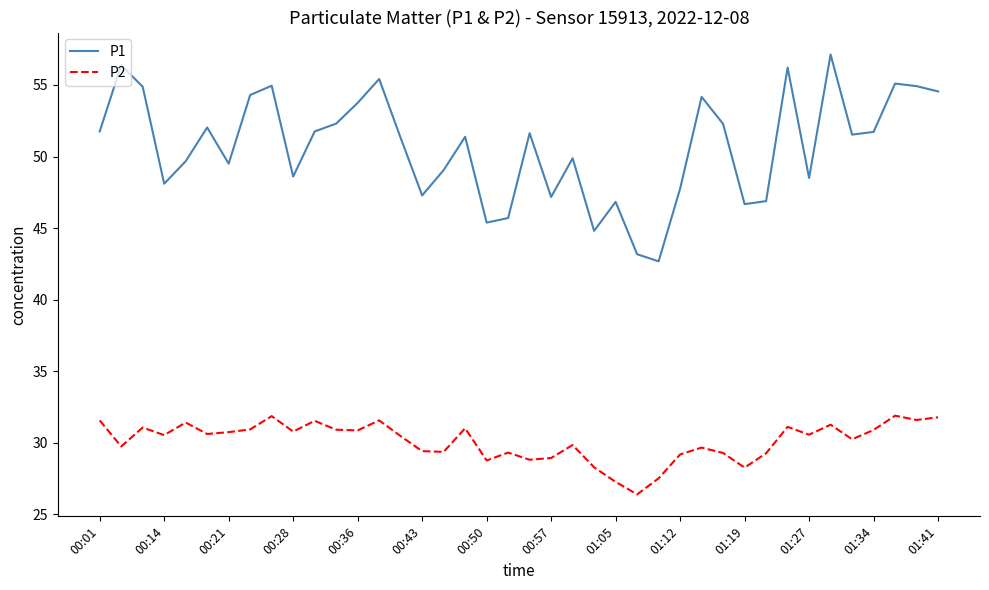

Rank the series by their maximum value, from highest to lowest.

P1, P2